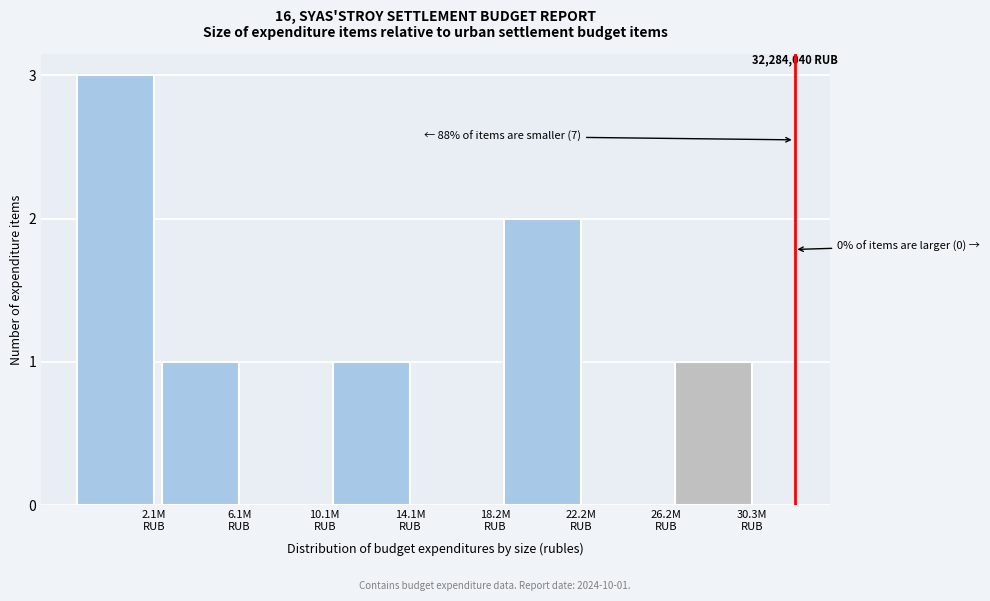

What is the greatest value displayed?

3